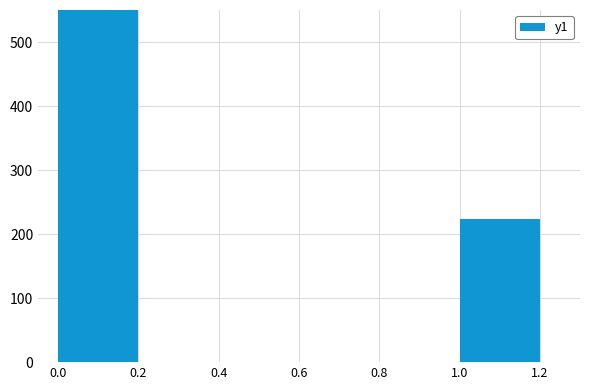

Is it true that the value at 0.0 is 1115?

True